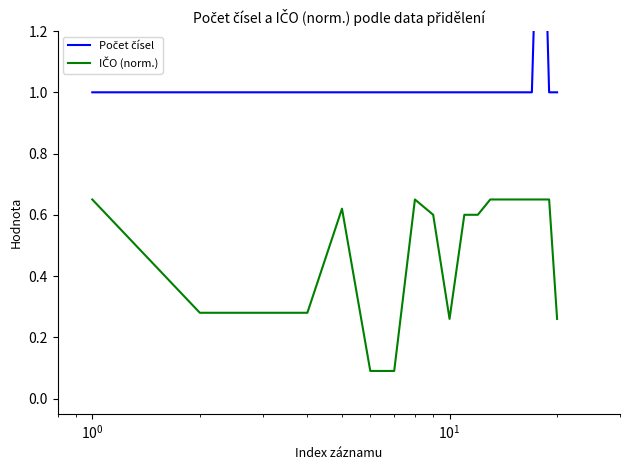

Is it true that Počet čísel equals 1.7 at 9?

False